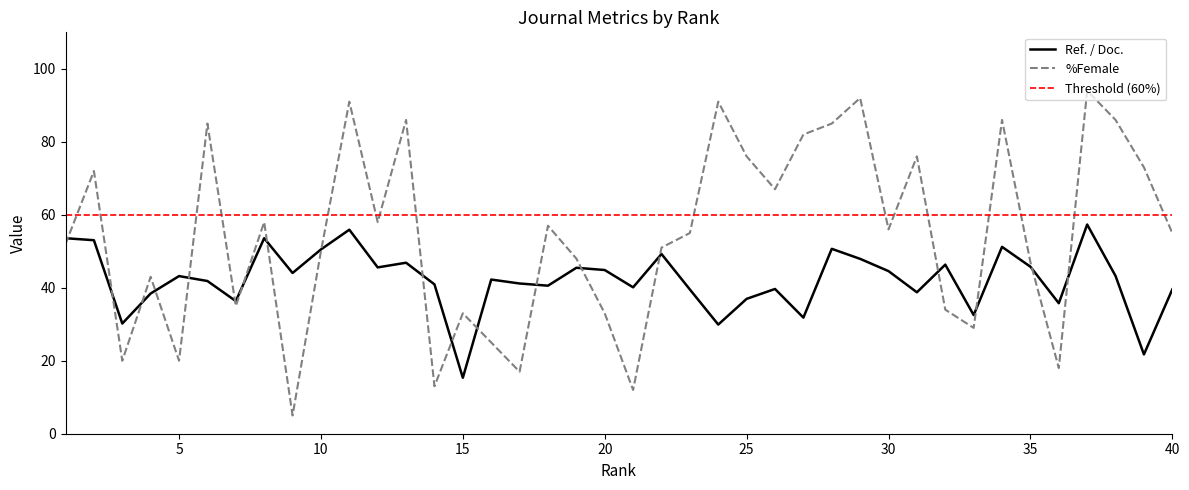

What is the average value of the %Female series?

54.1